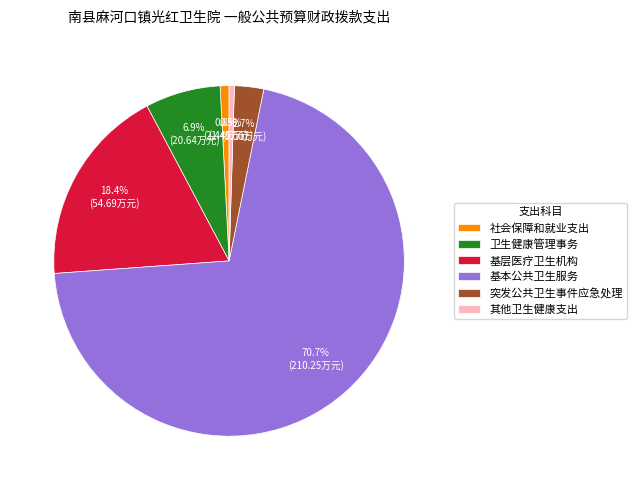

What percentage is NOT represented by 社会保障和就业支出?

99.2%